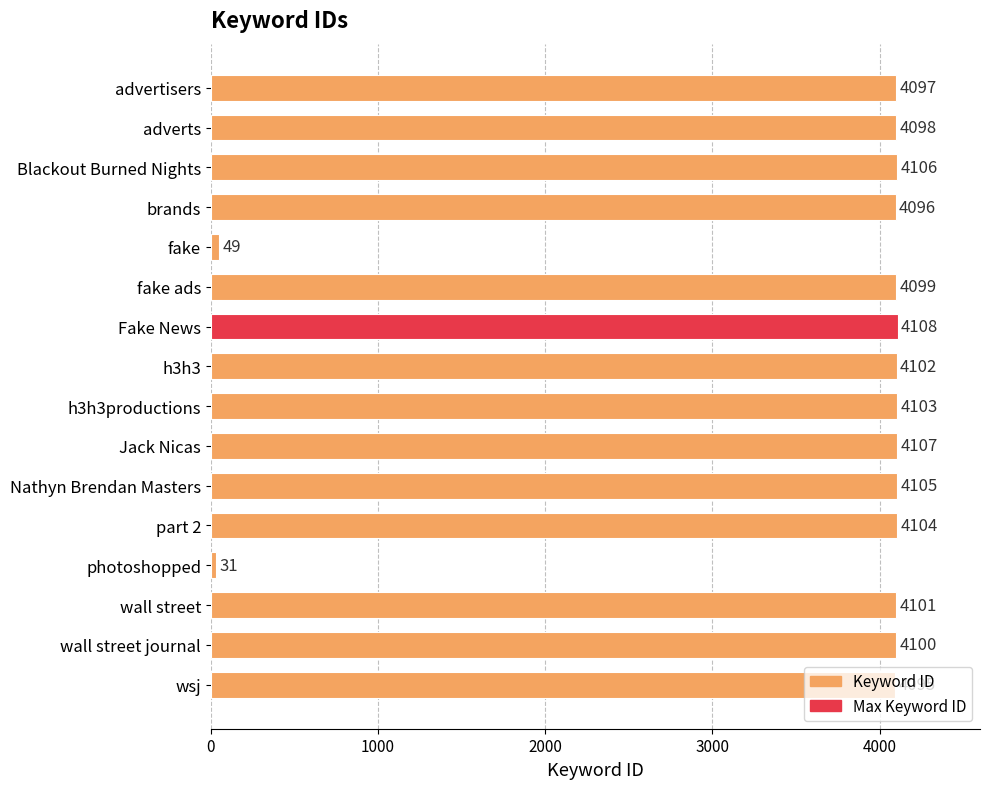

Which category has the lowest value across all series?

photoshopped